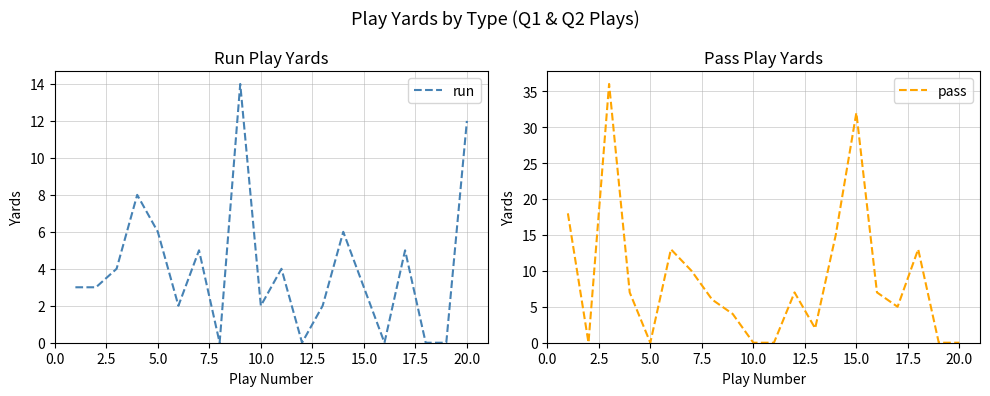

What is the difference between the second highest and second lowest values in the run series?

12